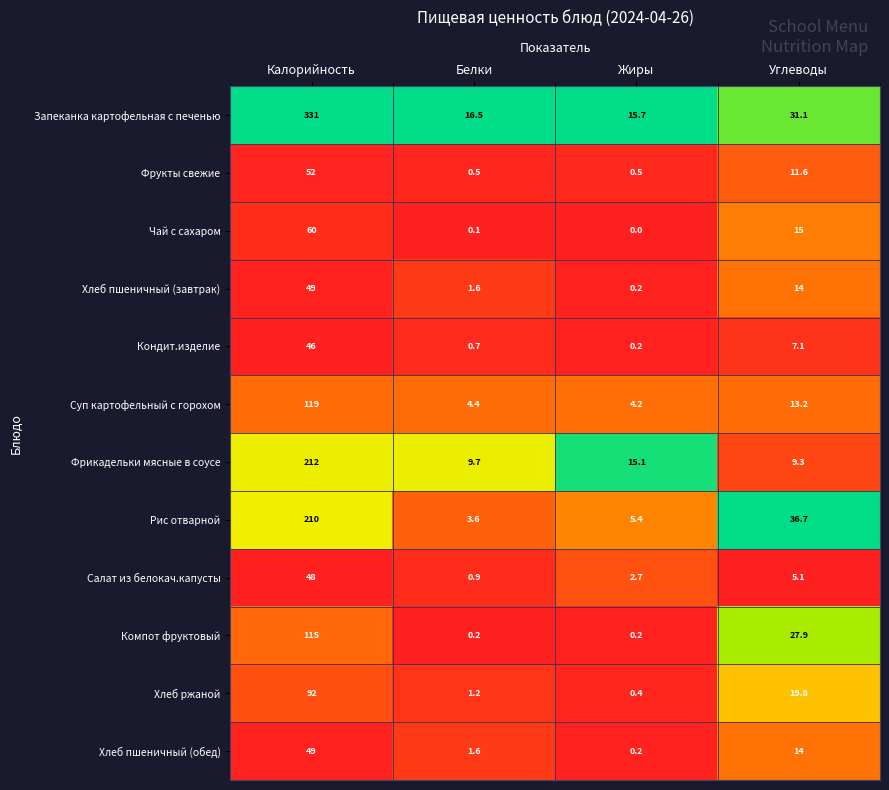

List the labels in order of Запеканка картофельная с печенью value, largest first.

Калорийность, Углеводы, Белки, Жиры